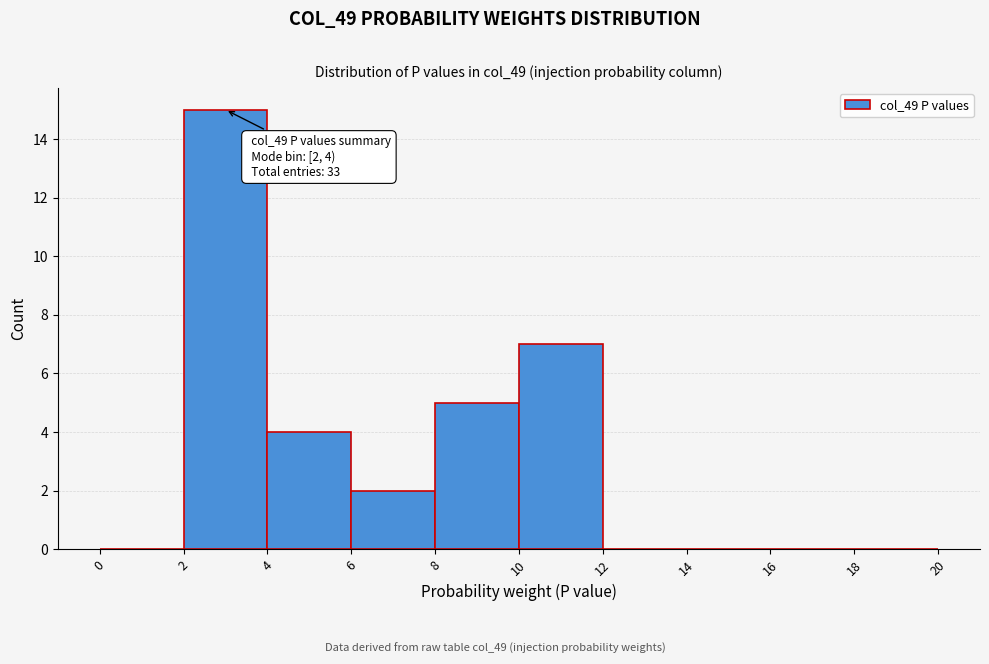

Over which range of the x-axis is the bar tallest?

2 to 4